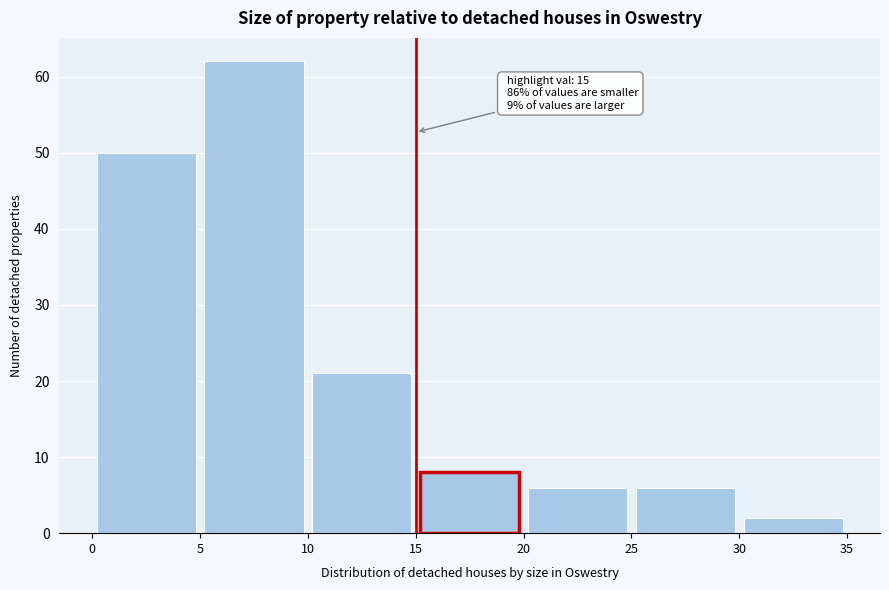

Over which range of the x-axis is the bar tallest?

5 to 10